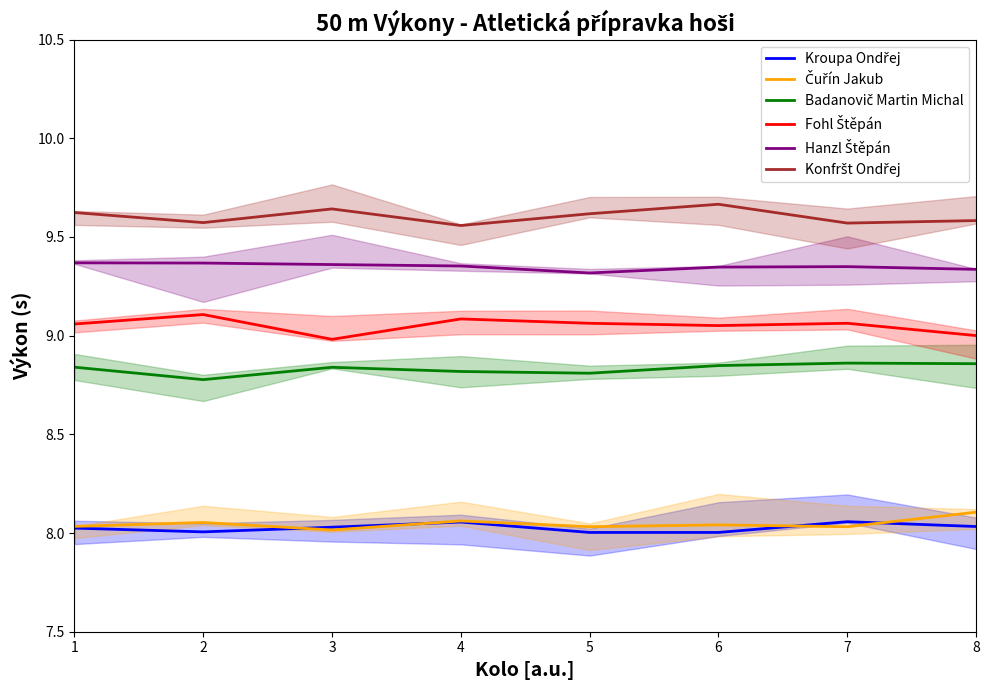

List the series in order of their peak value, highest first.

Konfršt Ondřej, Hanzl Štěpán, Fohl Štěpán, Badanovič Martin Michal, Čuřín Jakub, Kroupa Ondřej